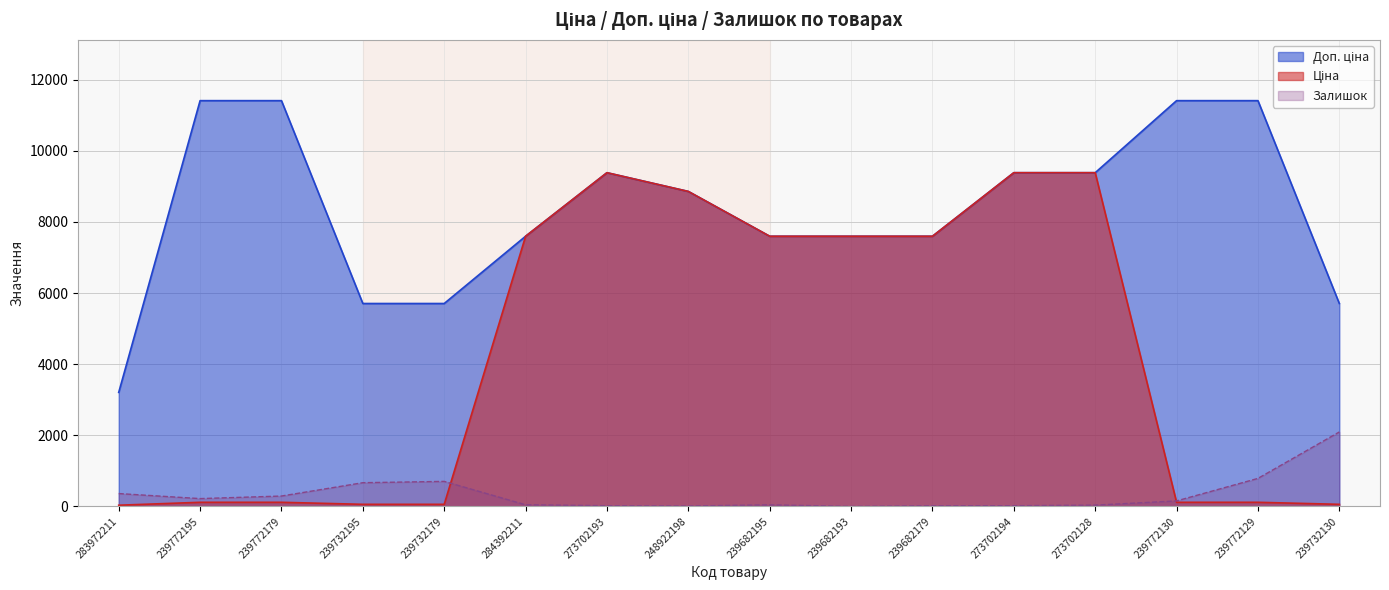

Reading left to right, transcribe all the data shown in this chart.

Ціна: 283972211=32.0	239772195=114.1	239772179=114.1	239732195=57.0	239732179=57.0	284392211=7596.5	273702193=9384.0	248922198=8856.7	239682195=7596.5	239682193=7596.5	239682179=7596.5	273702194=9384.0	273702128=9384.0	239772130=114.1	239772129=114.1	239732130=57.0
Доп. ціна: 283972211=3205.0	239772195=11410.0	239772179=11410.0	239732195=5705.0	239732179=5705.0	284392211=7596.5	273702193=9384.0	248922198=8856.7	239682195=7596.5	239682193=7596.5	239682179=7596.5	273702194=9384.0	273702128=9384.0	239772130=11410.0	239772129=11410.0	239732130=5705.0
Залишок: 283972211=360.0	239772195=218.0	239772179=290.0	239732195=665.0	239732179=702.0	284392211=44.0	273702193=18.0	248922198=11.0	239682195=41.0	239682193=0.0	239682179=17.0	273702194=18.0	273702128=34.0	239772130=153.0	239772129=786.0	239732130=2092.0